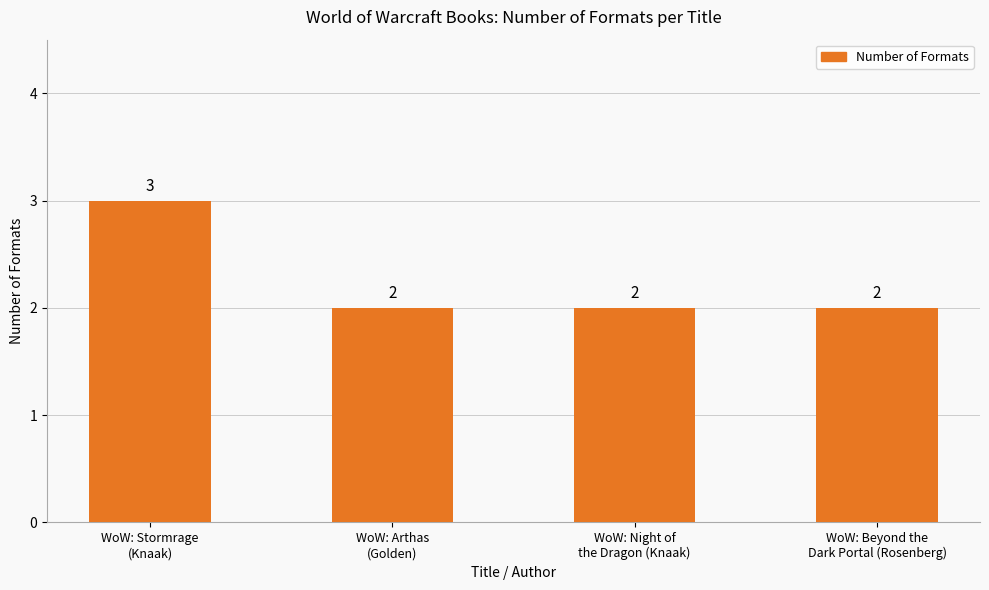

What is the value of the 3rd bar from the left?

2